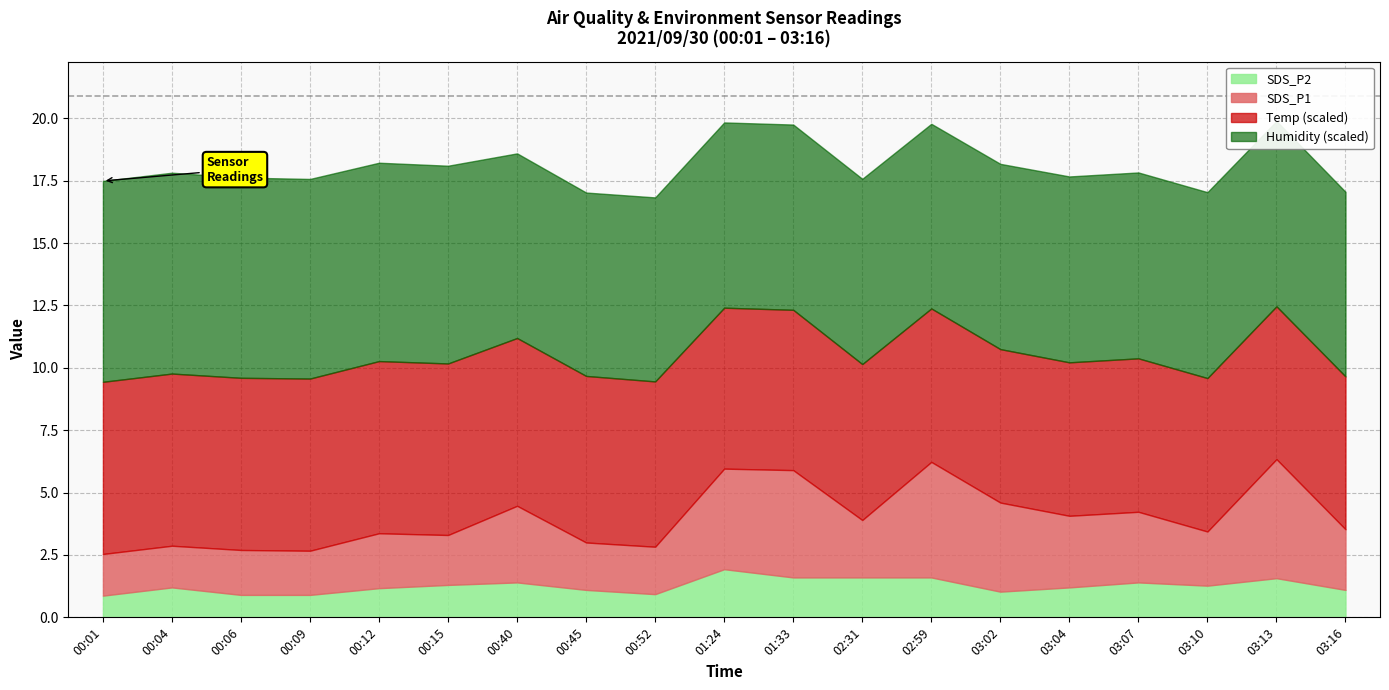

What is the label of the 14th point from the right?

00:15